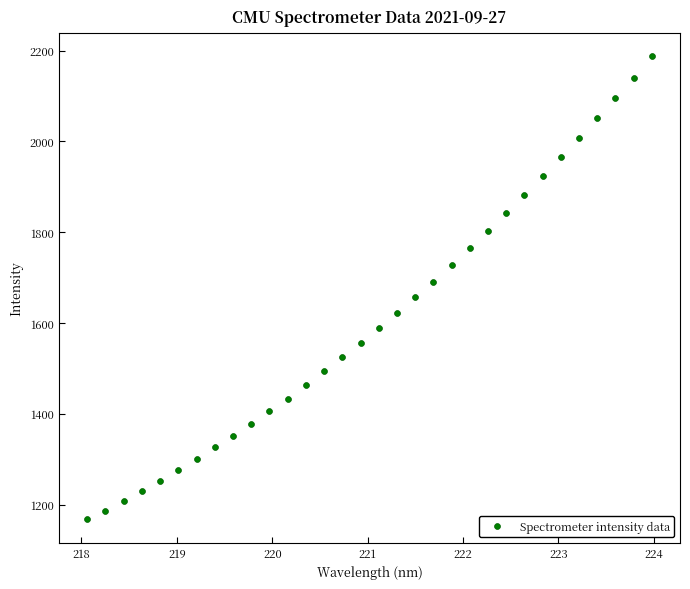

What is the range of Y values (max minus min)?

1019.8